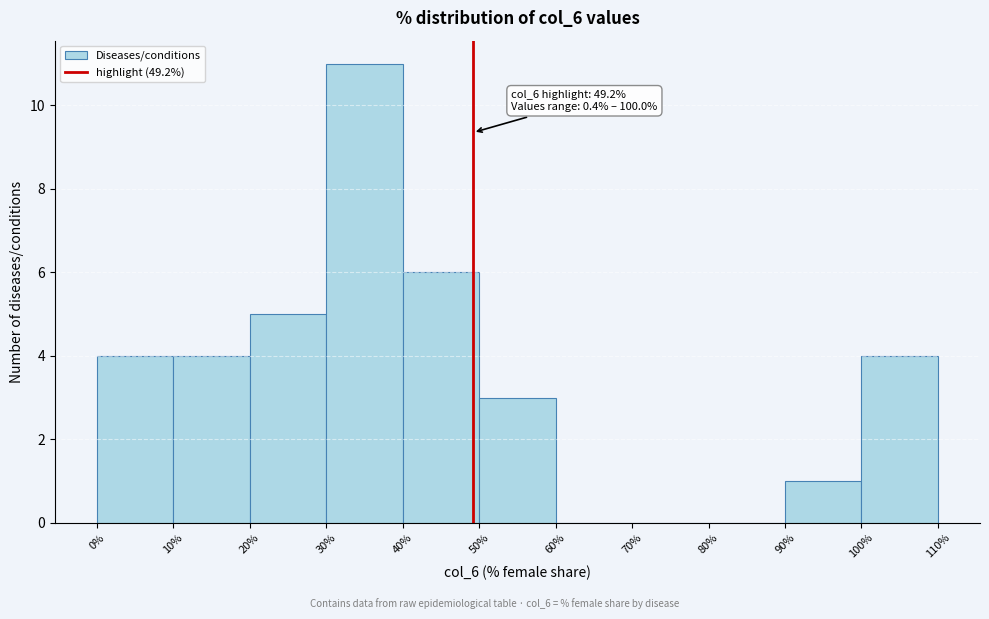

Over which range of the x-axis is the bar tallest?

30% to 40%